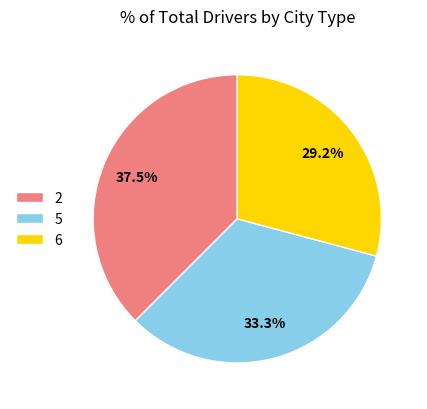

What percentage do 2 and 6 together represent?

66.7%